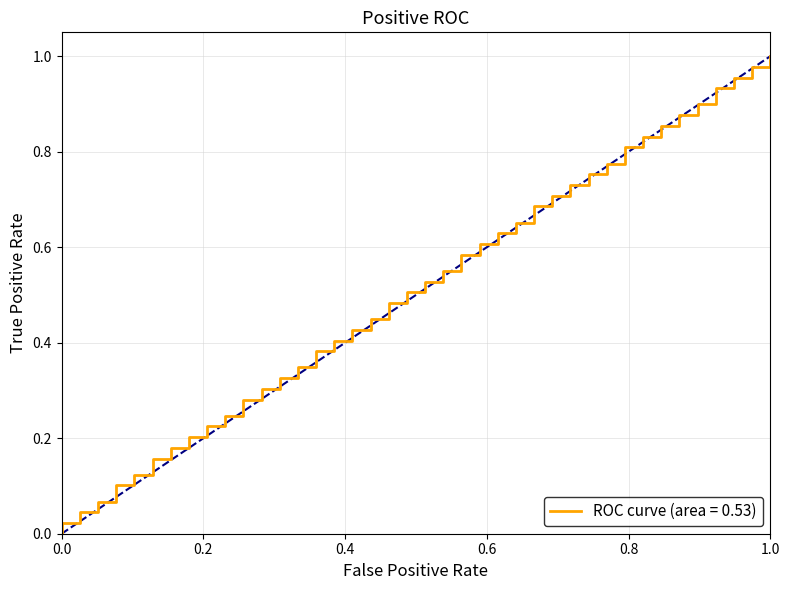

Which has a higher value, 1.0 or 0.0?

1.0